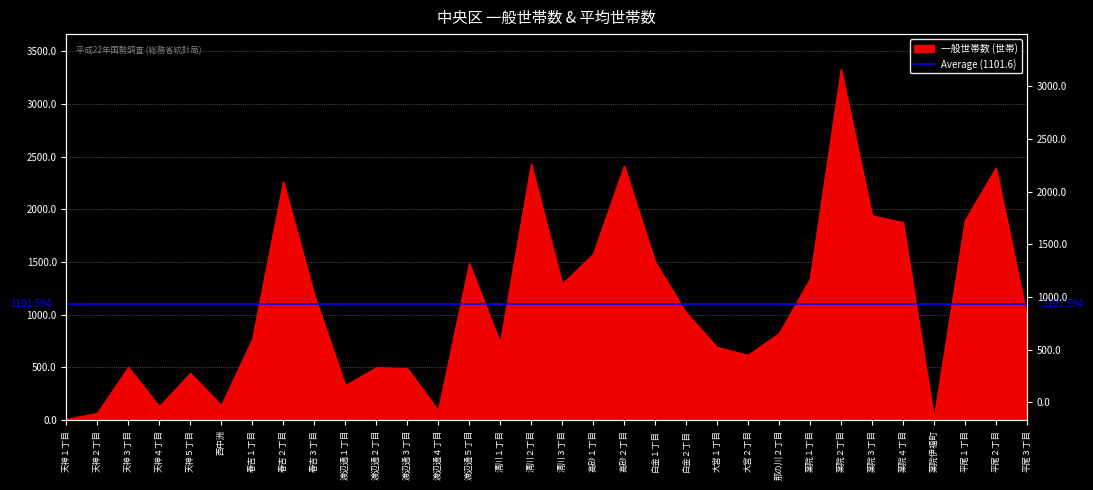

Does the chart display data point markers on the line(s)?

No